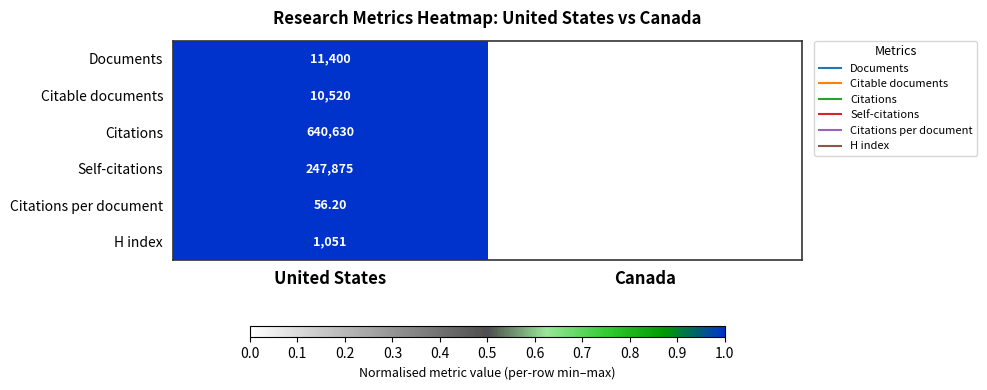

Is the value of Citations per document at Canada greater than the value of Documents at Canada?

No